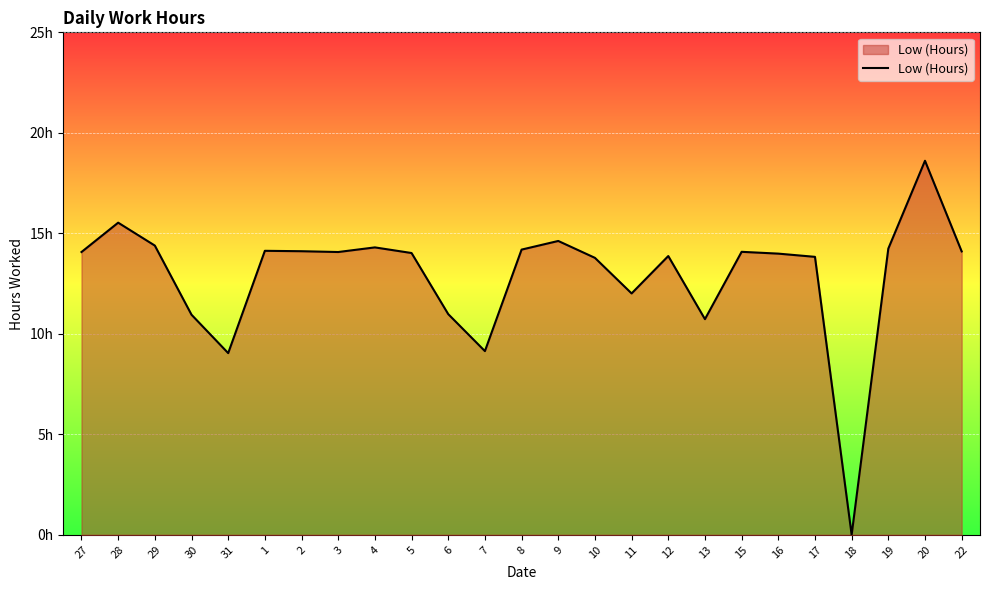

Reading left to right, what are all the values shown in this chart?

27=14.1	28=15.5	29=14.4	30=10.9	31=9.0	1=14.1	2=14.1	3=14.1	4=14.3	5=14.0	6=11.0	7=9.1	8=14.2	9=14.6	10=13.8	11=12.0	12=13.9	13=10.7	15=14.1	16=14.0	17=13.8	18=0.0	19=14.2	20=18.6	22=14.1